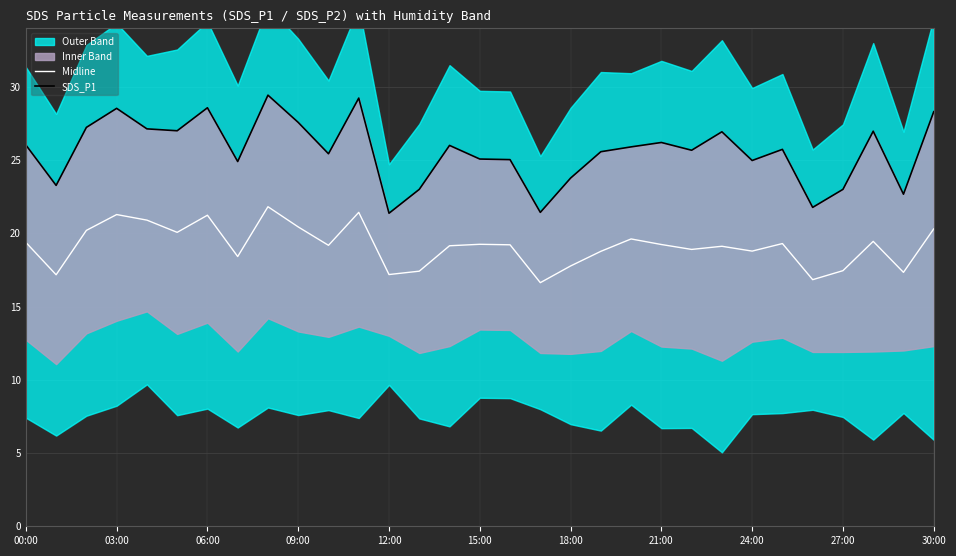

Does the chart have visible grid lines?

Yes